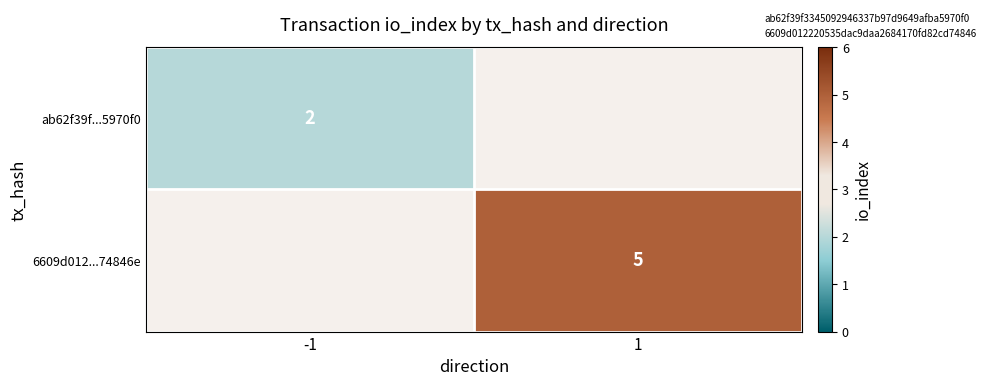

At how many categories does at least one series exceed 3?

1